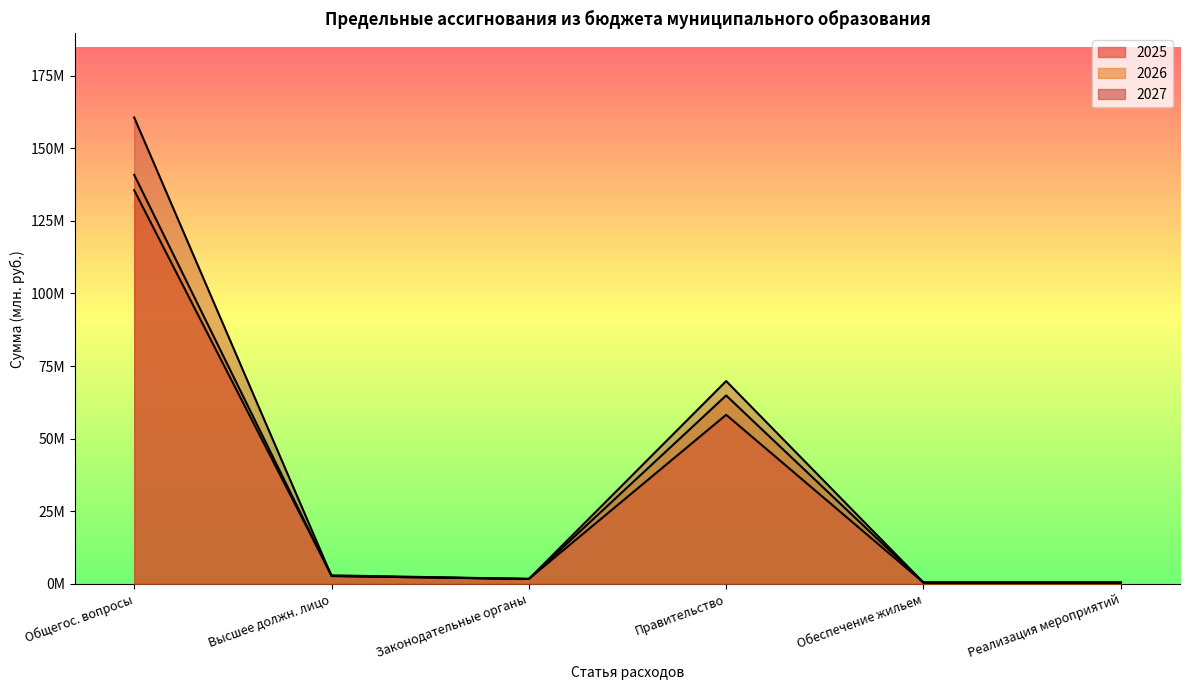

Does the chart have visible grid lines?

No